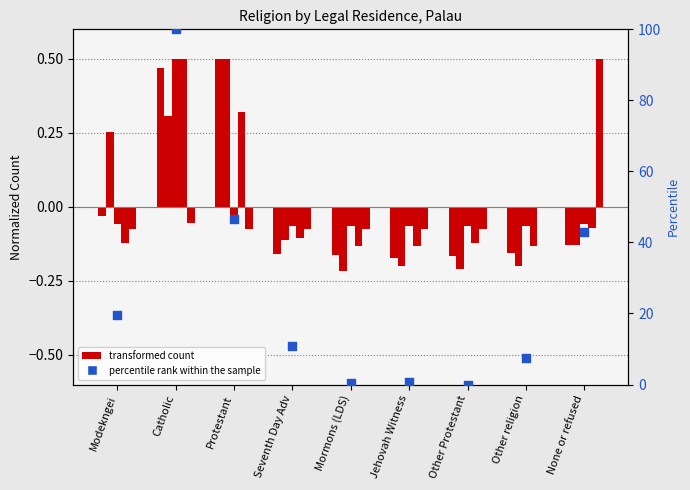

Which series has the largest total across all categories?

Total (percentile)